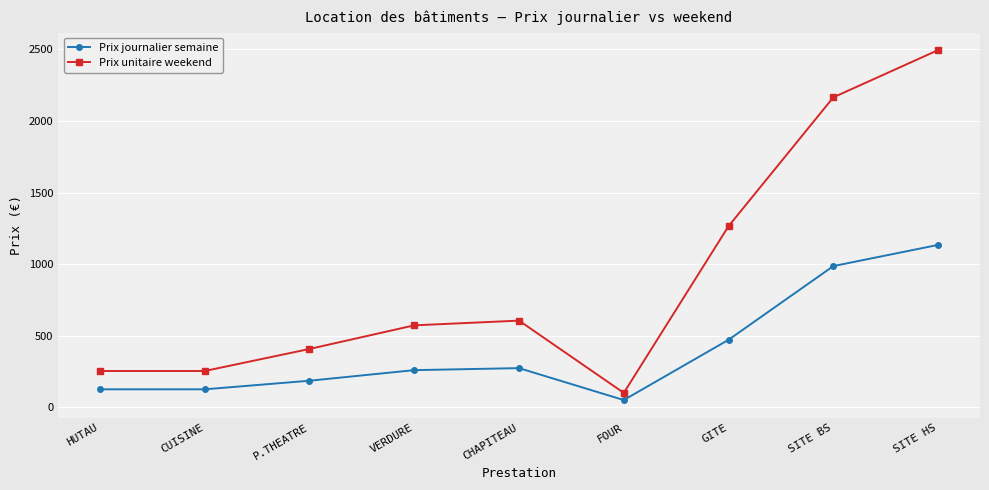

Reading left to right, extract all data points from this chart.

Prix journalier semaine: 125	125	185	259	273	50	471	986	1134
Prix unitaire weekend: 253	253	407	572	605	100	1265	2165	2495